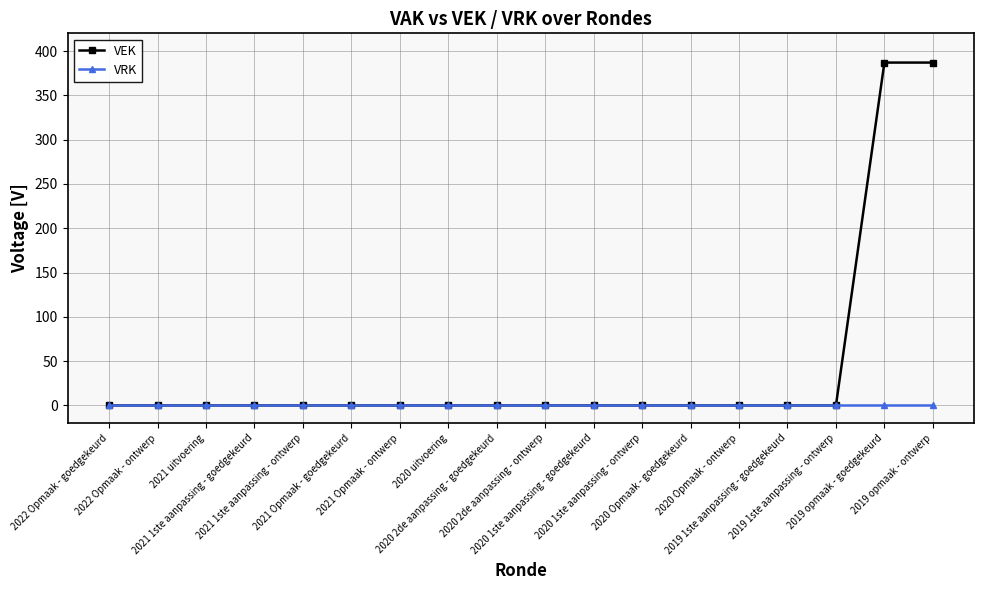

Rank the series by their maximum value, from highest to lowest.

VEK, VRK